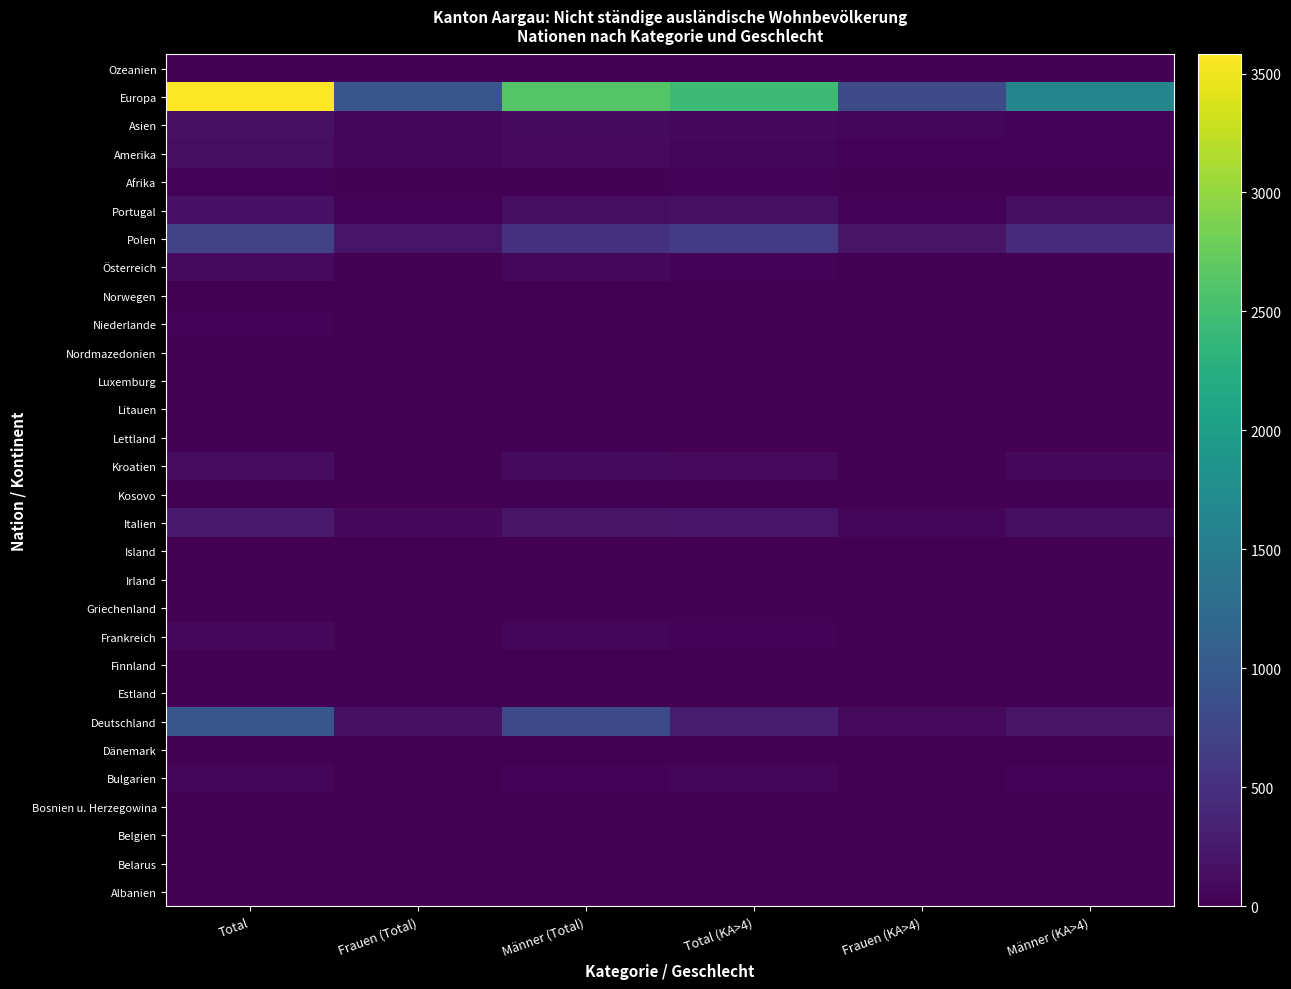

At which category does the chart reach its minimum across all series?

Frauen (Total)